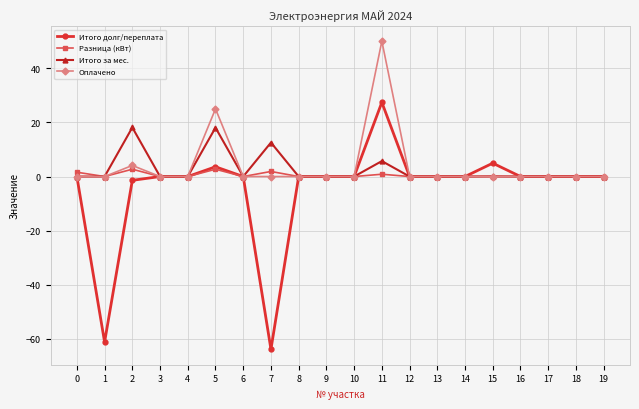

What are all the series names shown in the legend?

Итого долг/переплата, Разница (кВт), Итого за мес., Оплачено